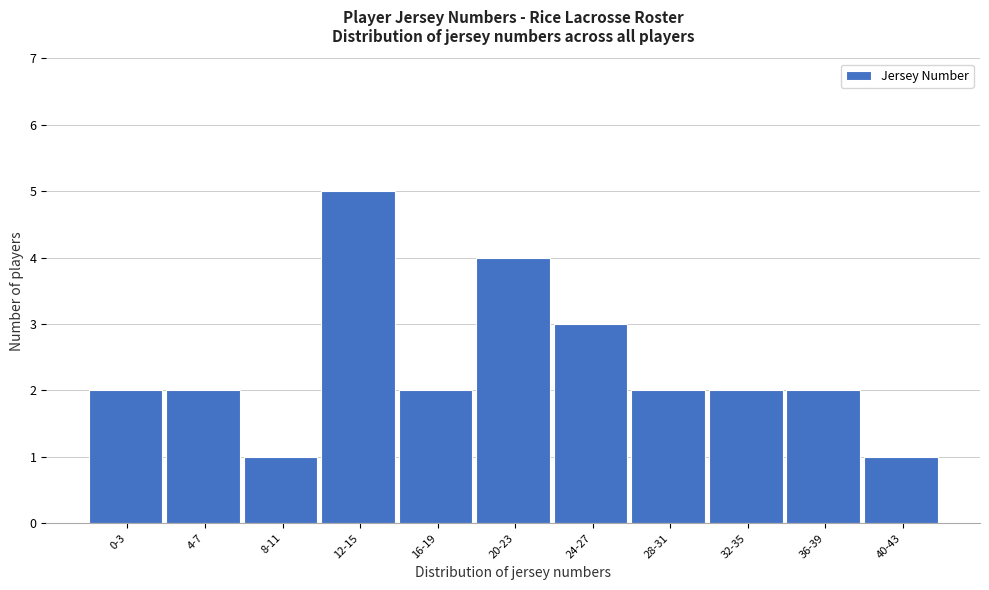

Reading left to right, extract all data points from this chart.

2	2	1	5	2	4	3	2	2	2	1